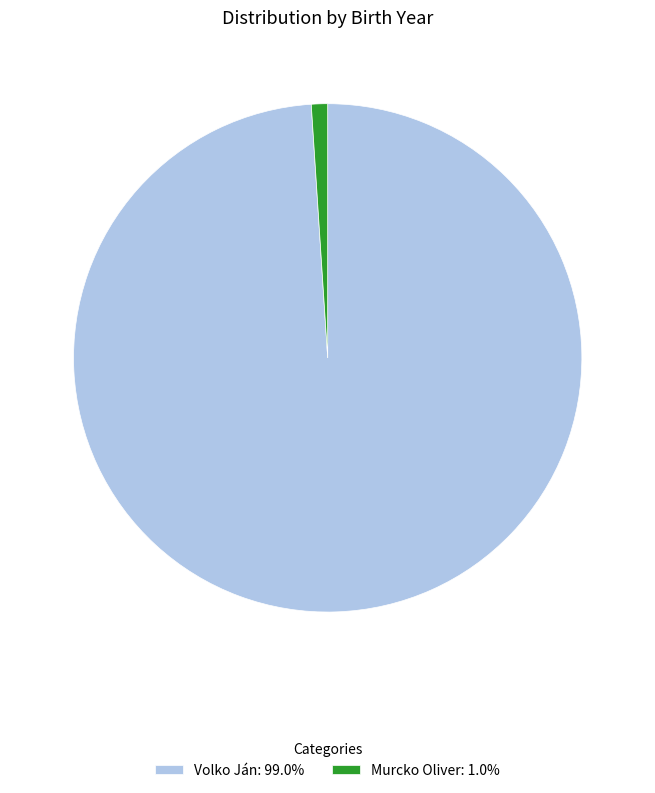

Approximately how many times larger is the value at Volko Ján: 99.0% compared to Murcko Oliver: 1.0%?

96.0